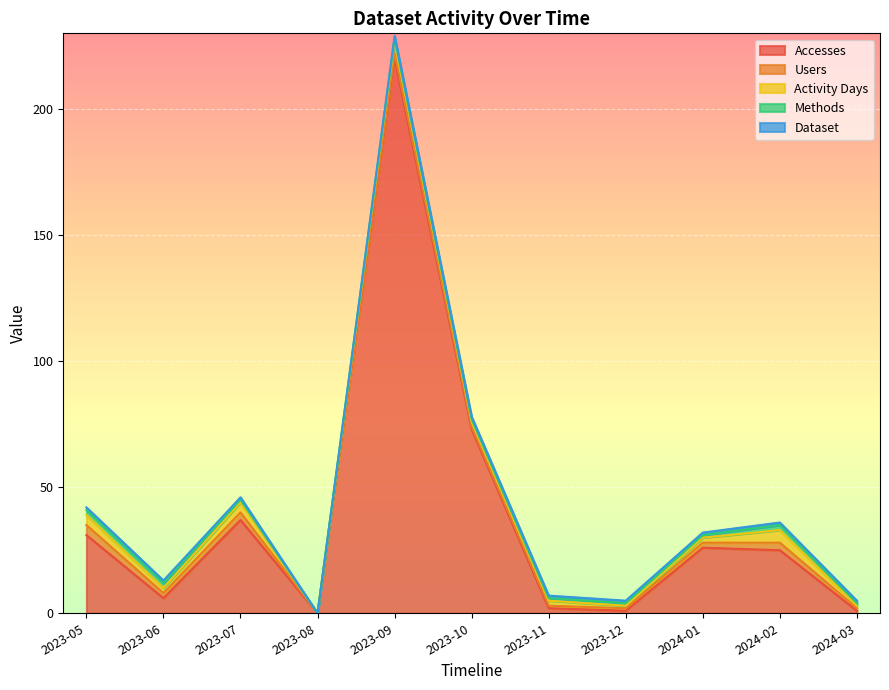

Rank the series by their maximum value, from highest to lowest.

Accesses, Activity Days, Users, Methods, Dataset